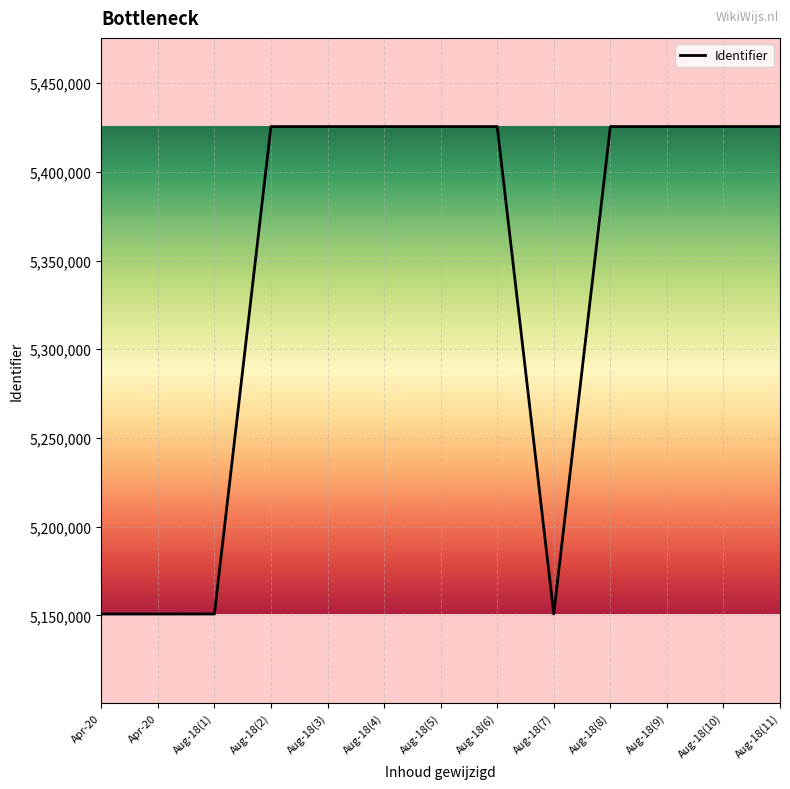

Rank the categories by value from highest to lowest.

Aug-18(11), Aug-18(10), Aug-18(9), Aug-18(8), Aug-18(6), Aug-18(5), Aug-18(4), Aug-18(3), Aug-18(2), Aug-18(7), Aug-18(1), Apr-20, Apr-20